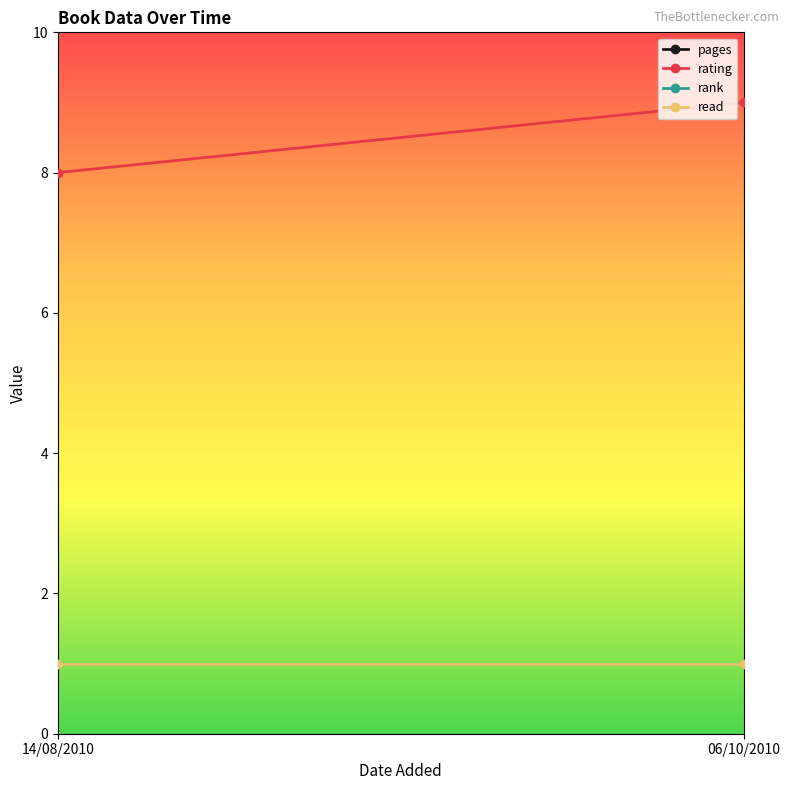

At which category is the sum across all series the highest?

06/10/2010